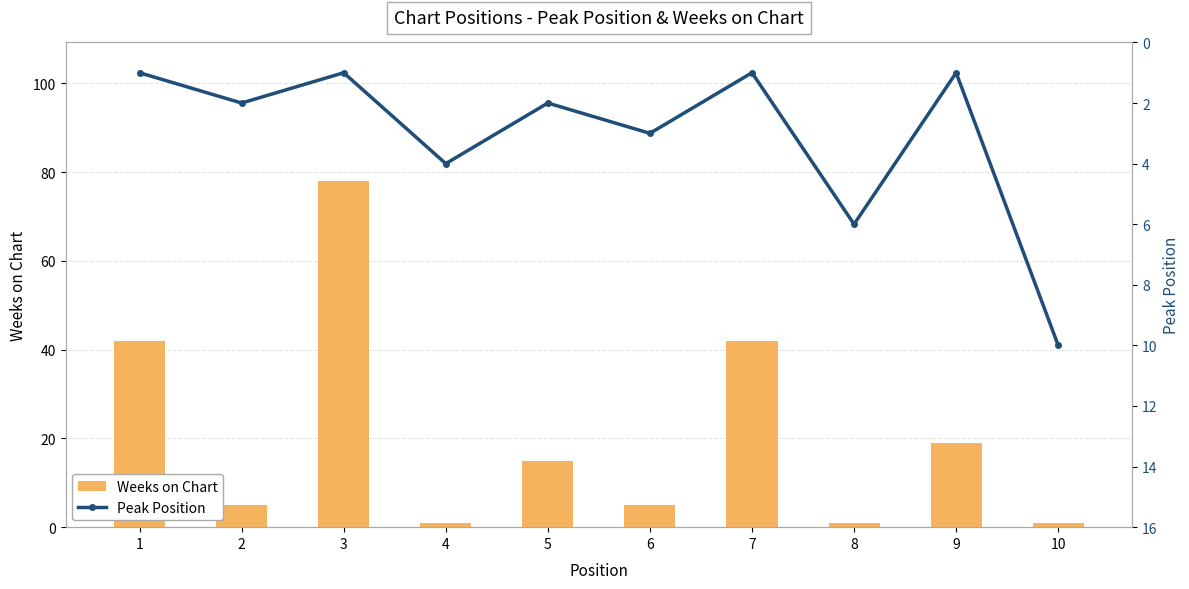

Which series has the widest spread of values?

Weeks on Chart